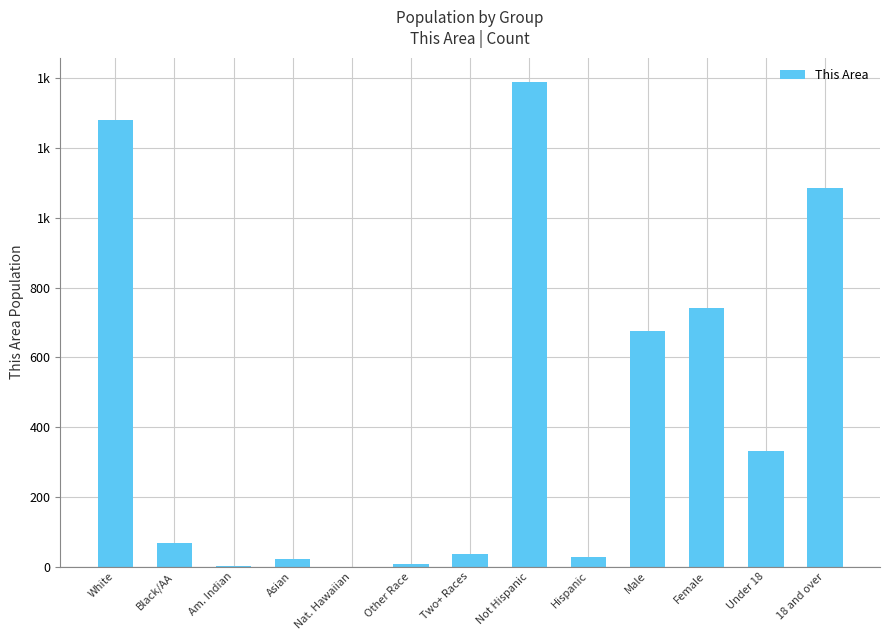

What is the greatest value displayed?

1390